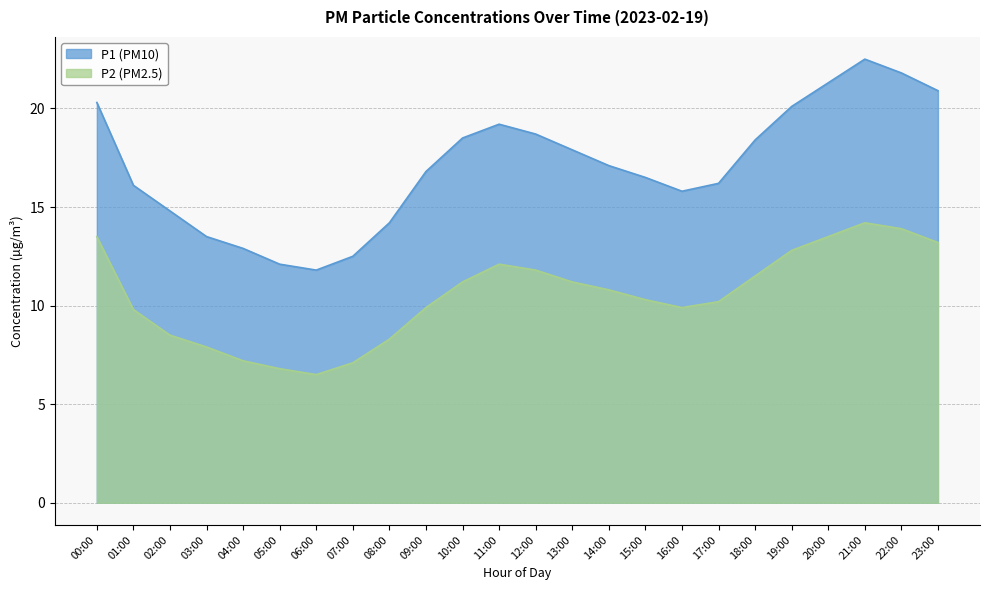

True or false: P2 and P1 cross at least once.

False